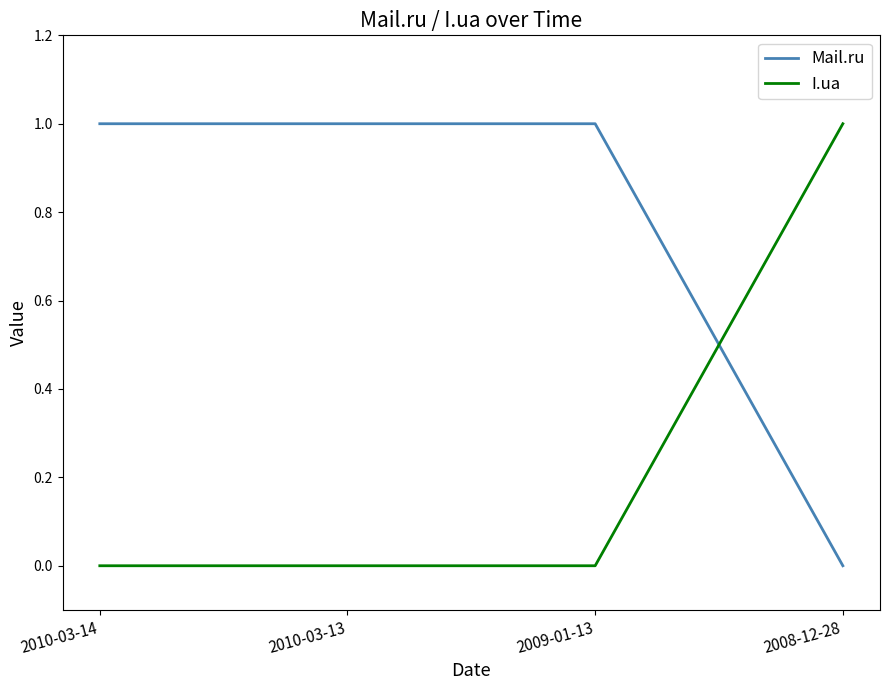

Which series has the largest total across all categories?

Mail.ru